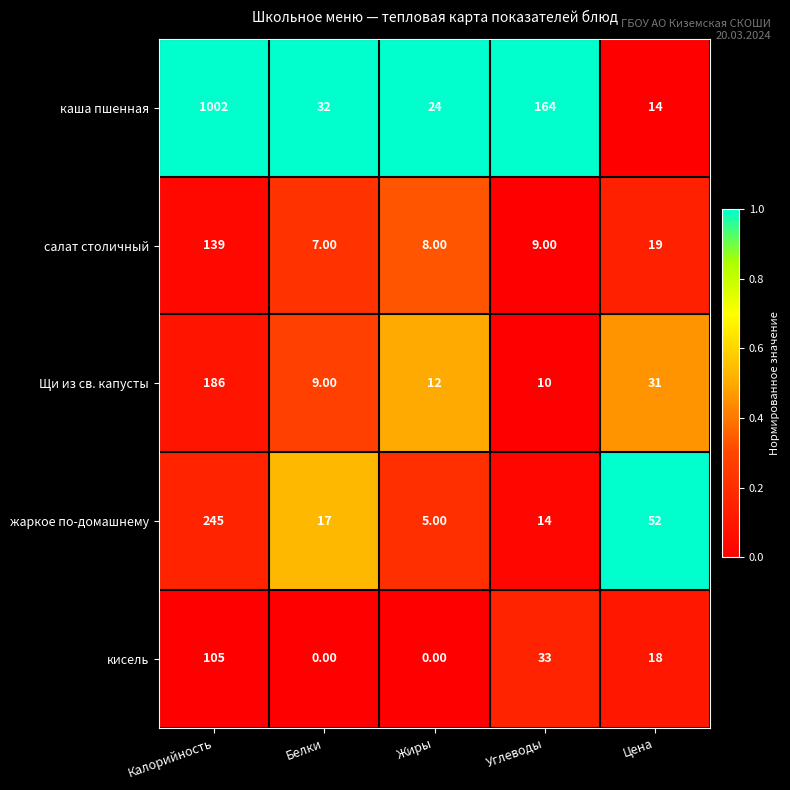

Where is каша пшенная nearest to the value 508?

Углеводы